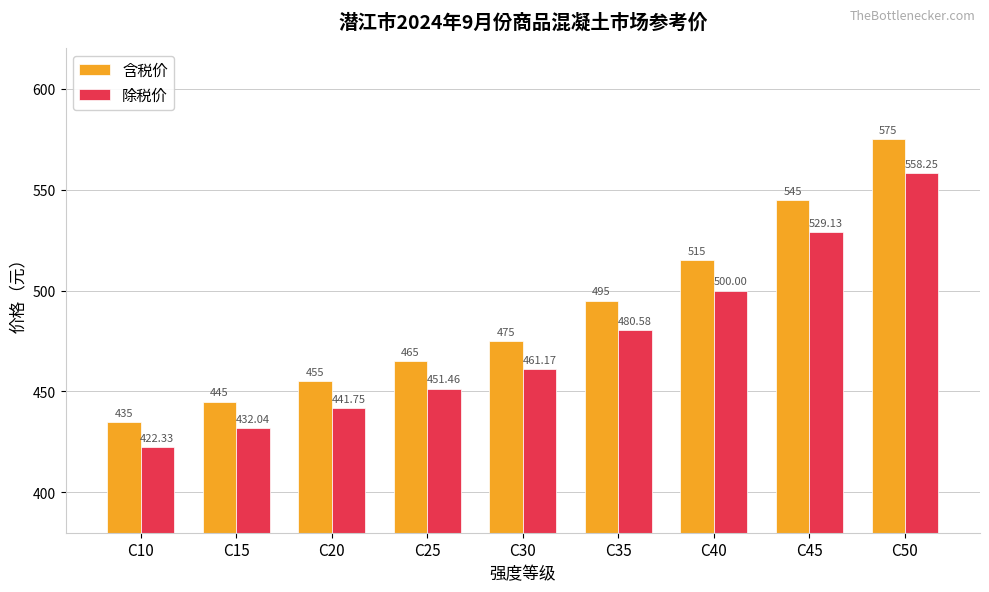

What is the sum of the 除税价 values at C15 and C20?

873.8